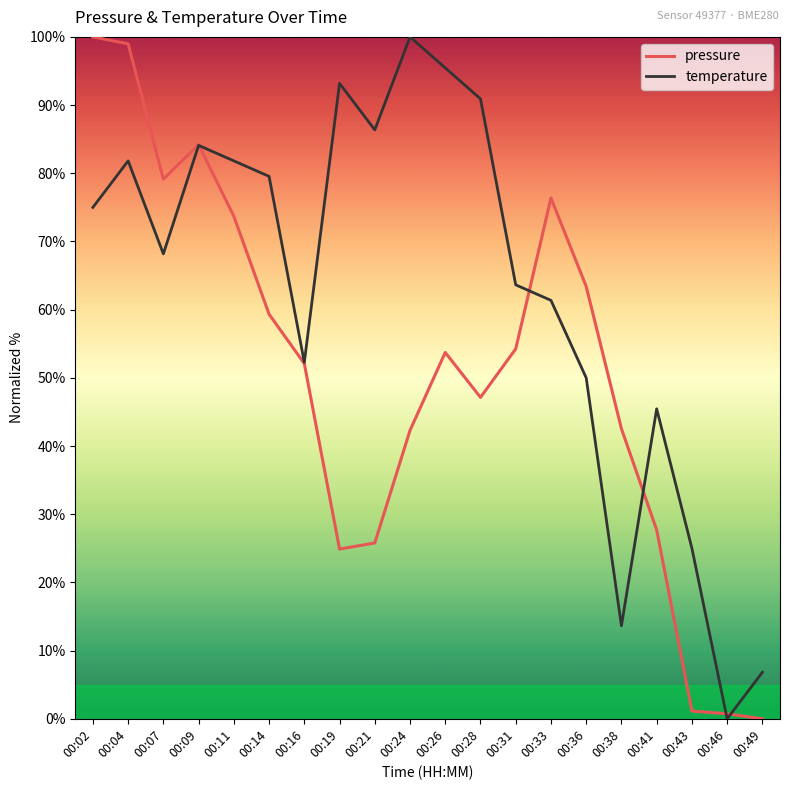

Reading left to right, transcribe all the data shown in this chart.

pressure: 00:02=100.0	00:04=99.0	00:07=79.1	00:09=84.2	00:11=73.7	00:14=59.3	00:16=52.1	00:19=24.9	00:21=25.8	00:24=42.3	00:26=53.7	00:28=47.1	00:31=54.2	00:33=76.4	00:36=63.4	00:38=42.5	00:41=27.7	00:43=1.1	00:46=0.7	00:49=0.0
temperature: 00:02=75.0	00:04=81.8	00:07=68.2	00:09=84.1	00:11=81.8	00:14=79.5	00:16=52.3	00:19=93.2	00:21=86.4	00:24=100.0	00:26=95.5	00:28=90.9	00:31=63.6	00:33=61.4	00:36=50.0	00:38=13.6	00:41=45.5	00:43=25.0	00:46=0.0	00:49=6.8